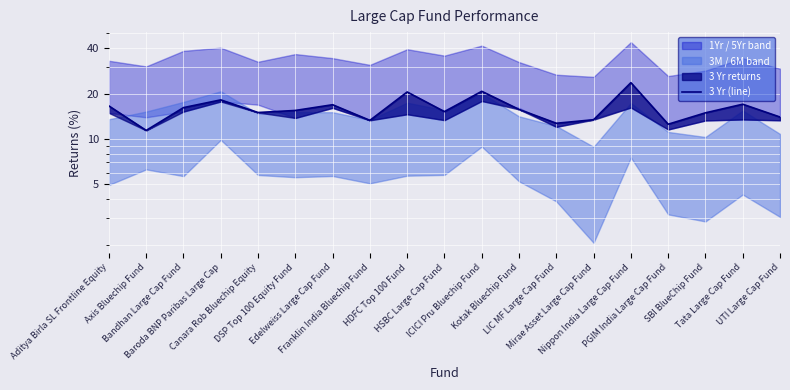

Rank the categories by value from lowest to highest.

Axis Bluechip Fund, PGIM India Large Cap Fund, LIC MF Large Cap Fund, Franklin India Bluechip Fund, Mirae Asset Large Cap Fund, UTI Large Cap Fund, SBI BlueChip Fund, Canara Rob Bluechip Equity, HSBC Large Cap Fund, DSP Top 100 Equity Fund, Kotak Bluechip Fund, Bandhan Large Cap Fund, Aditya Birla SL Frontline Equity, Edelweiss Large Cap Fund, Tata Large Cap Fund, Baroda BNP Paribas Large Cap, HDFC Top 100 Fund, ICICI Pru Bluechip Fund, Nippon India Large Cap Fund